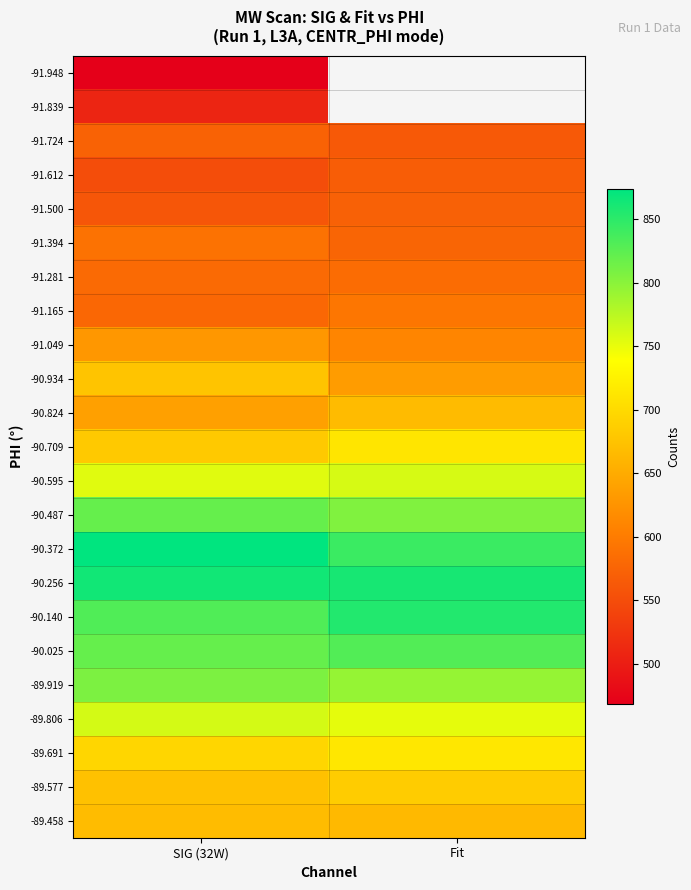

Rank the categories by -90.709 value from highest to lowest.

Fit, SIG (32W)